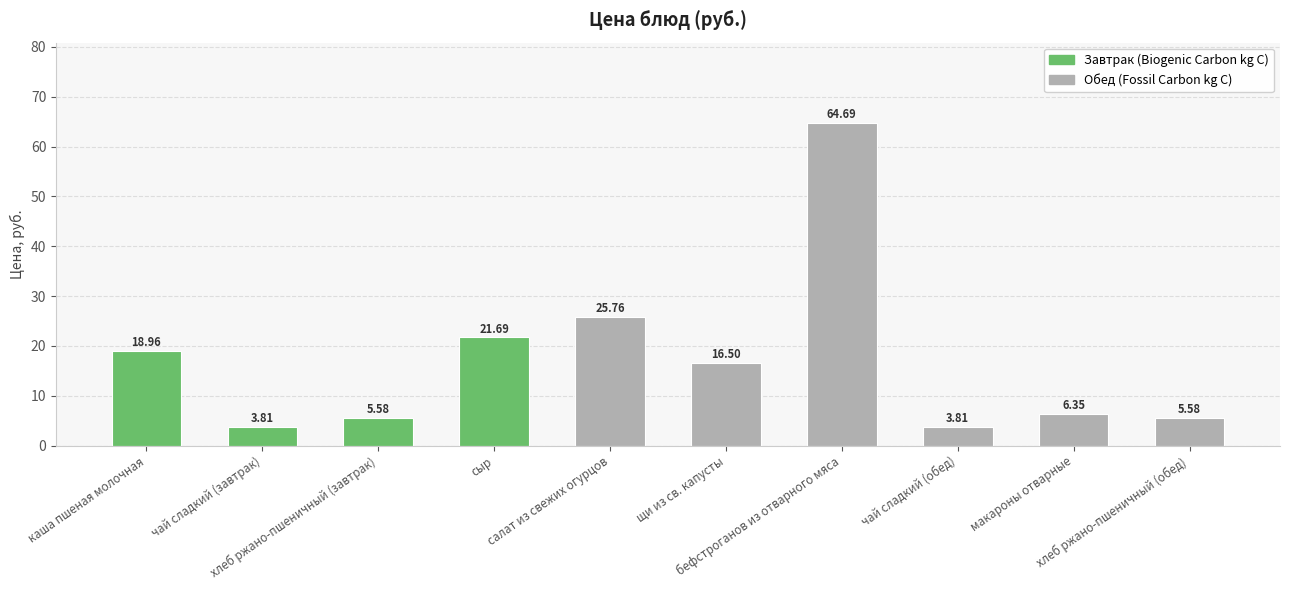

What is the value of the 10th bar from the left?

5.6